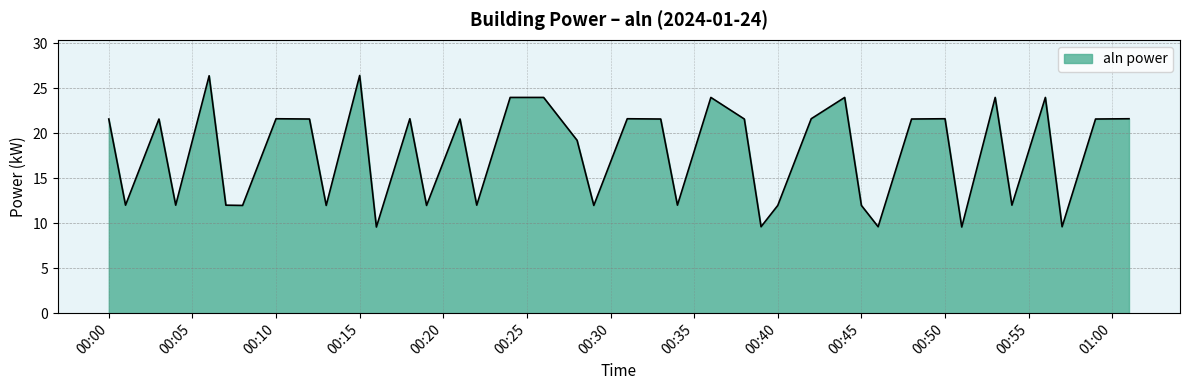

What is the minimum value shown in the chart?

9.6